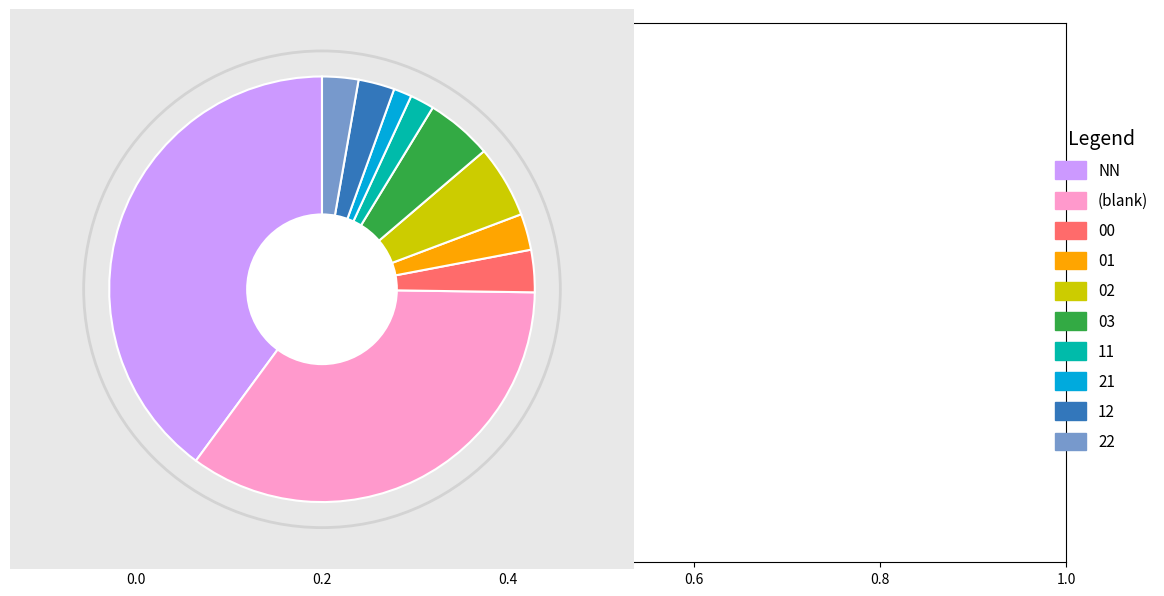

Is there a majority slice in this chart?

No